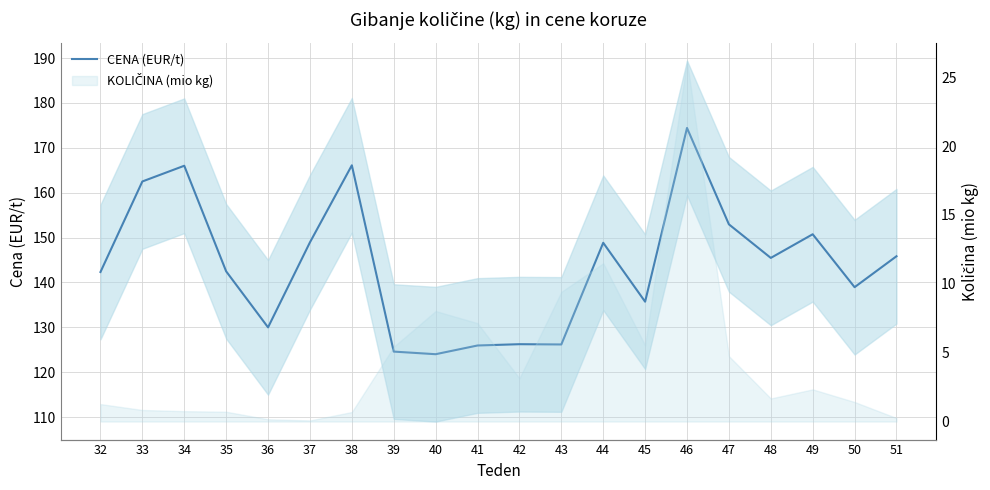

What is the value of the 16th point from the left?

152.9